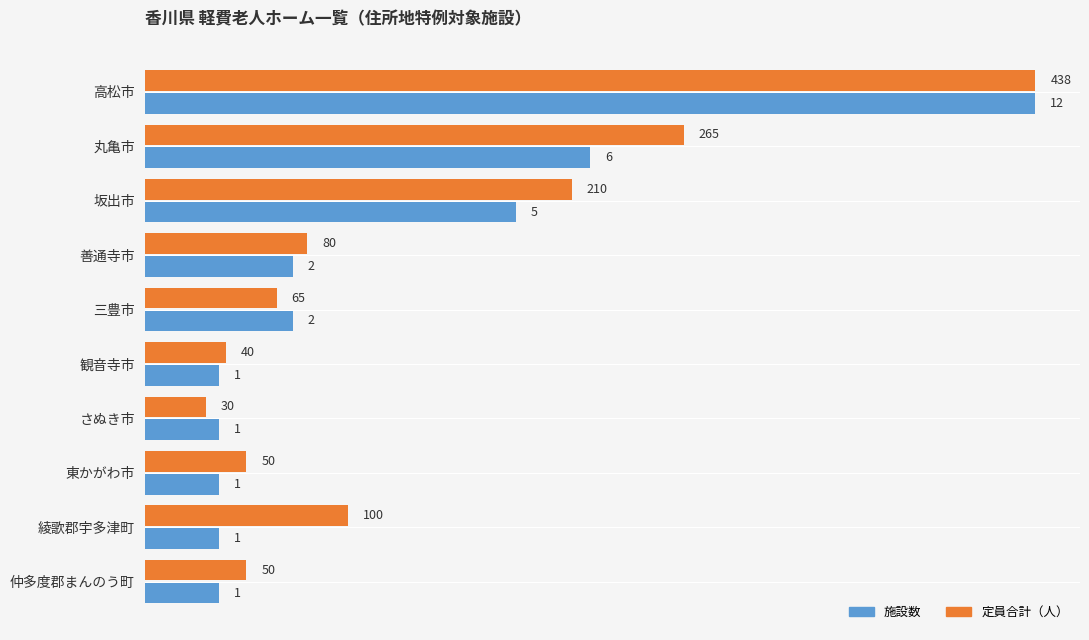

Count the number of categories in the chart.

10